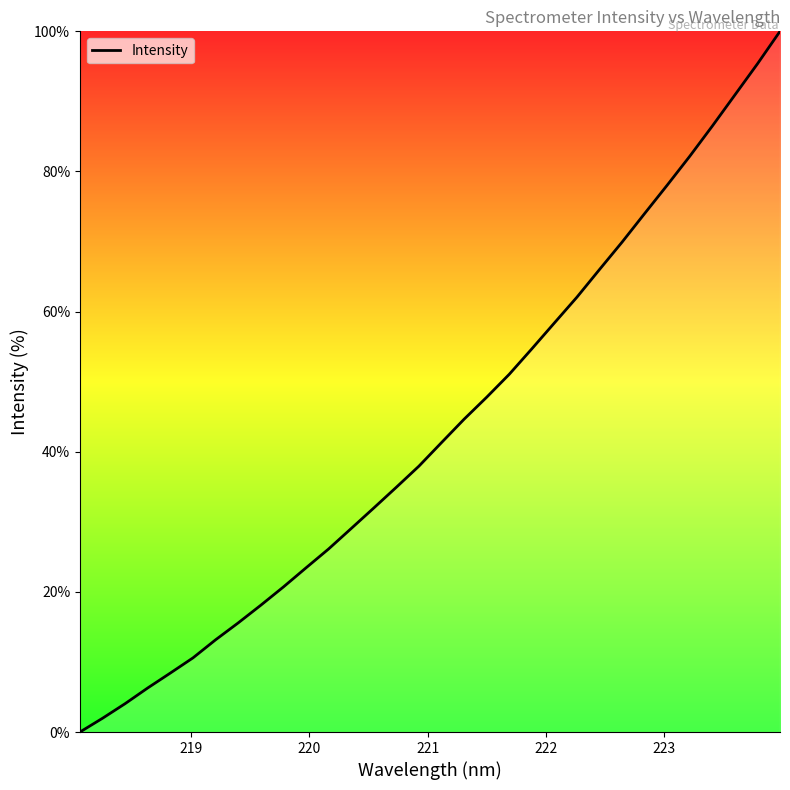

What is the sum of all values?

1385.1